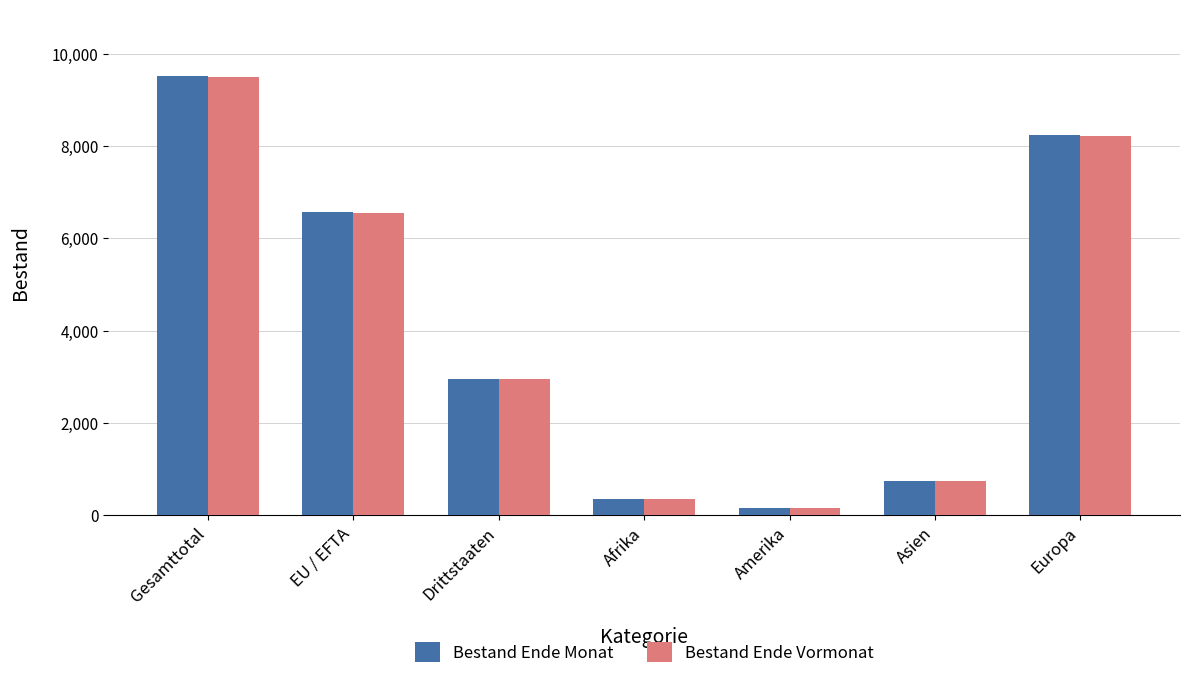

Reading left to right, transcribe all the data shown in this chart.

Bestand Ende Monat: 9524	6564	2960	361	166	751	8237
Bestand Ende Vormonat: 9499	6549	2950	359	167	742	8222